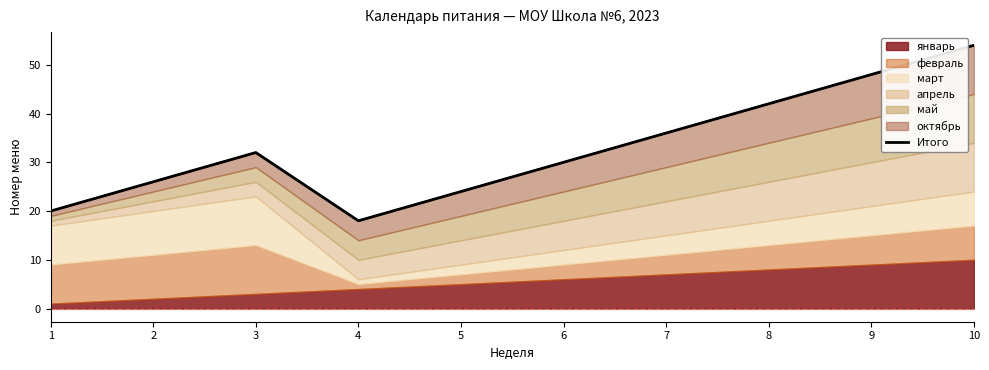

List the labels in order of value, largest first.

10, 9, 8, 7, 3, 6, 2, 5, 1, 4